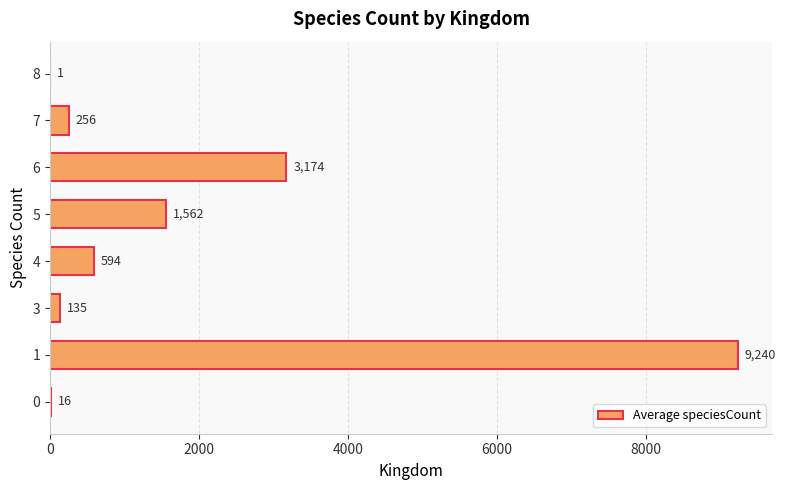

Approximately how many times larger is the value at 1 compared to 6?

2.9